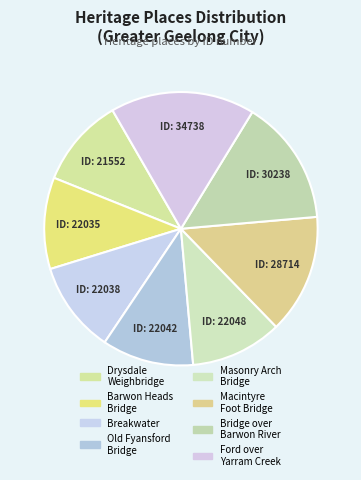

Is there a majority slice in this chart?

No